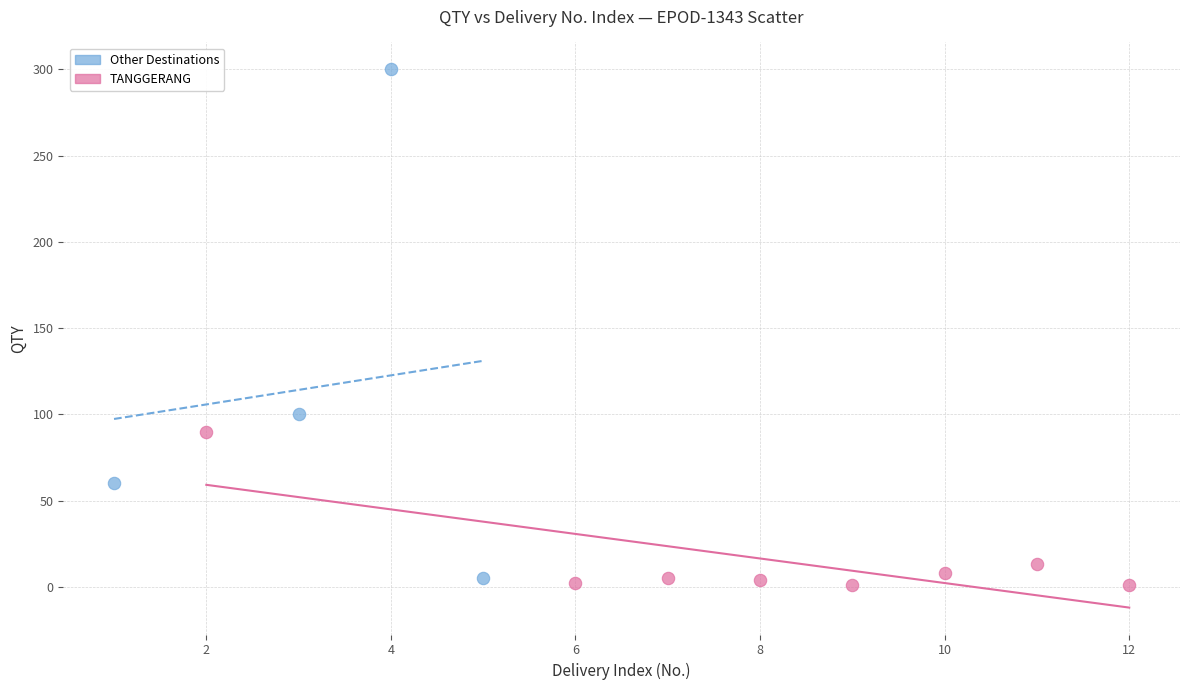

Which series has the widest spread of Y values?

Other Destinations